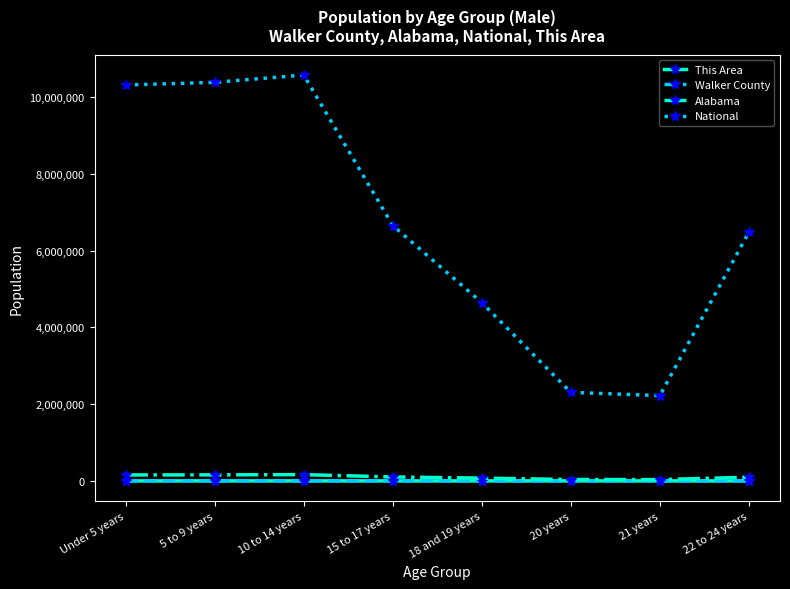

What is the minimum value for This Area?

16